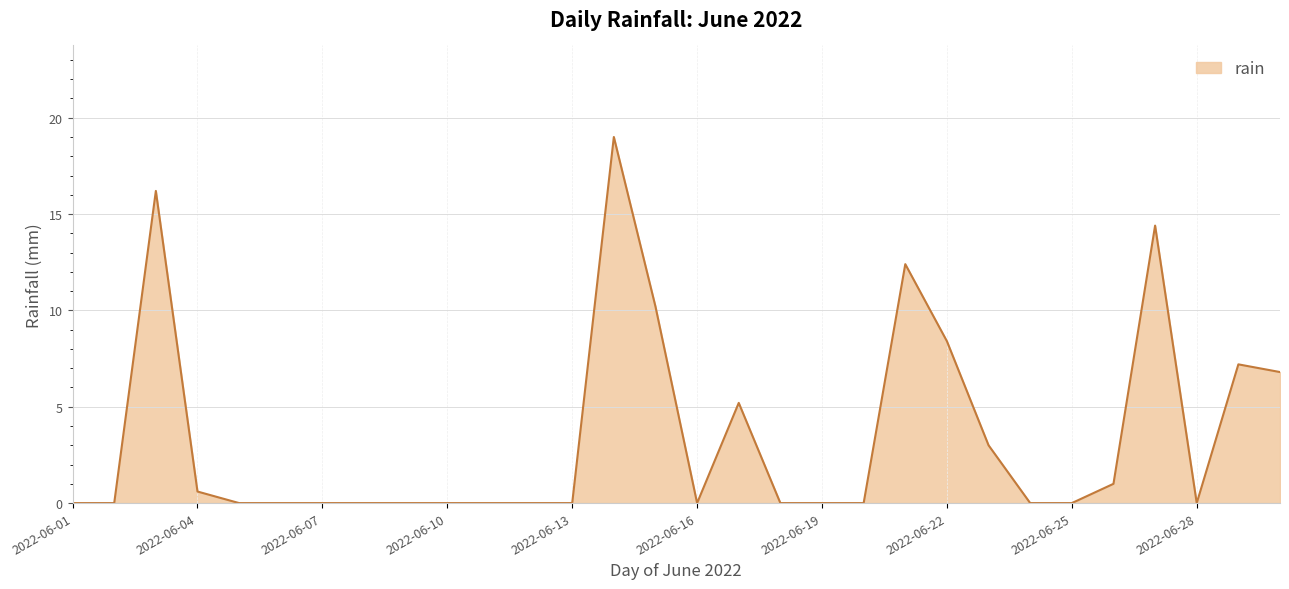

How many distinct data groups are displayed?

1